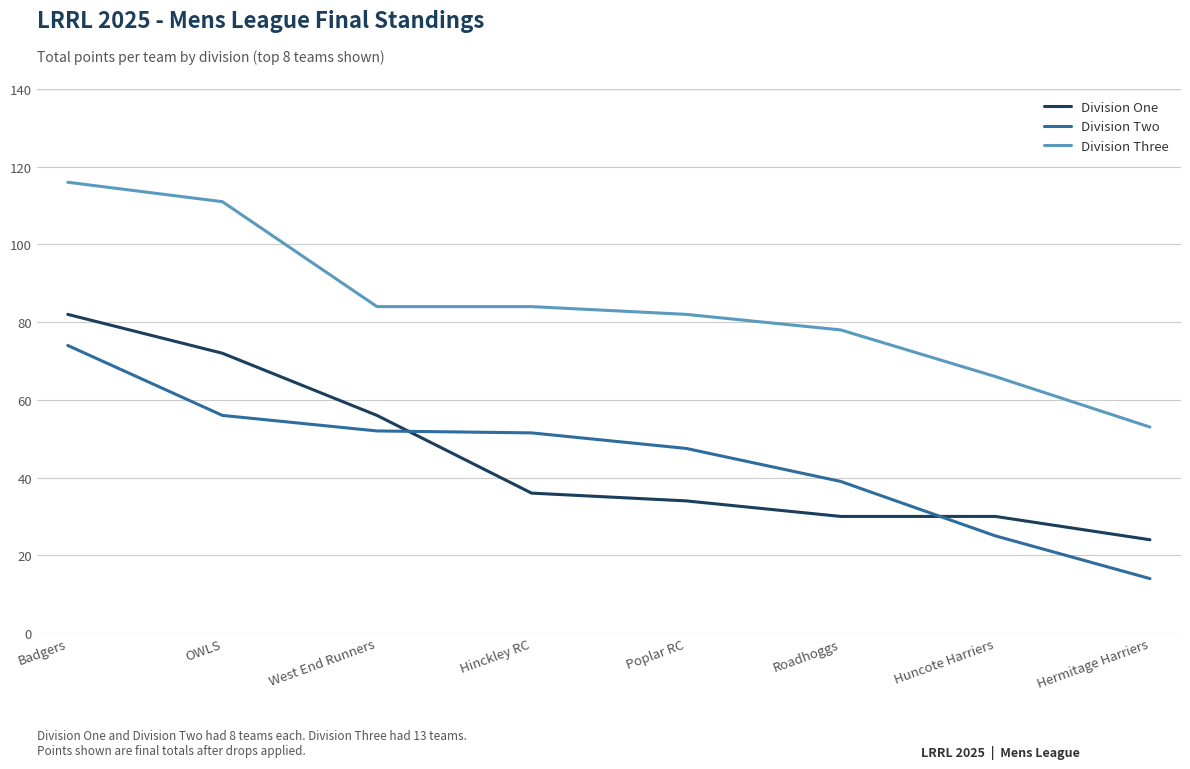

The Division One series shows 30.0 at Huncote Harriers. True or false?

True